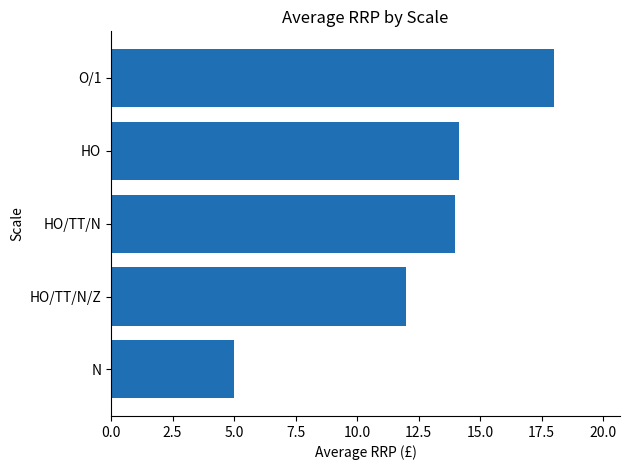

What value does the data have at O/1?

18.0